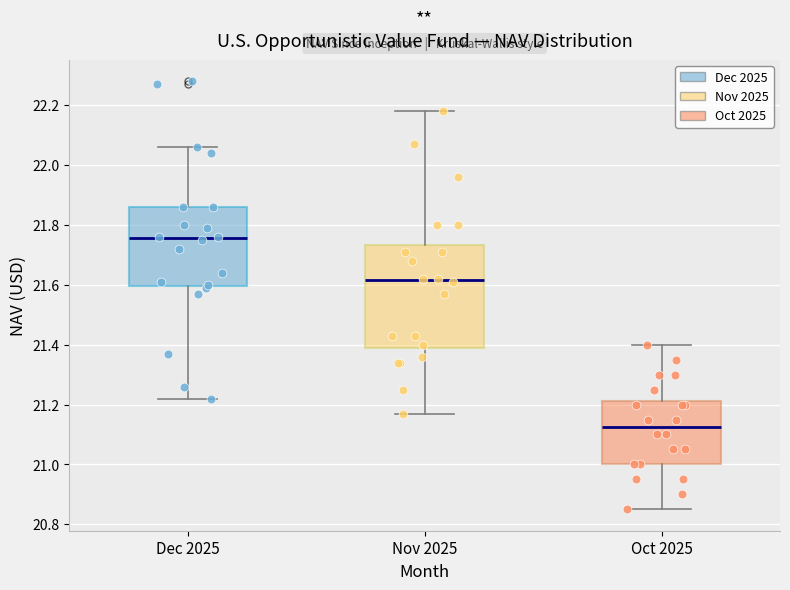

Reading left to right, transcribe this box plot: for each box, give where its median line is, the range the box spans, and where its two whiskers end, as read against the y-axis. The values are not printed on the chart, so give them approximately, as read against the axis.

Dec 2025: median 21.76, box 21.60 to 21.86, whiskers 21.22 to 22.06
Nov 2025: median 21.62, box 21.40 to 21.74, whiskers 21.18 to 22.18
Oct 2025: median 21.12, box 21.00 to 21.22, whiskers 20.86 to 21.40